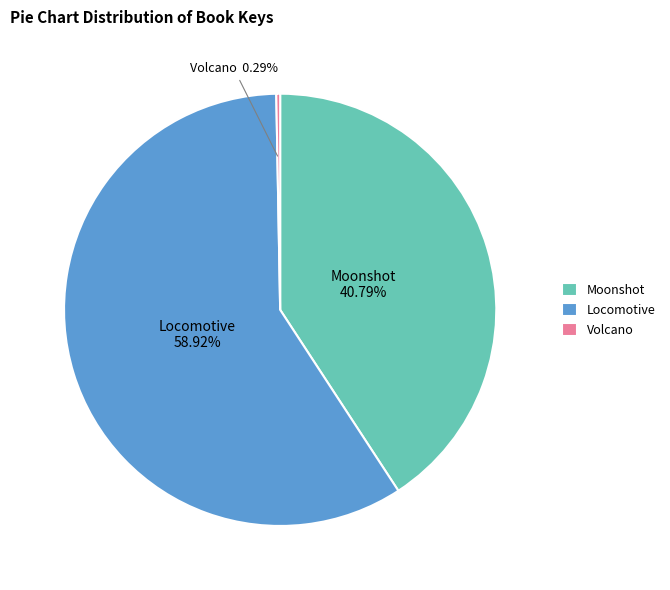

Does any single category account for the majority?

Yes